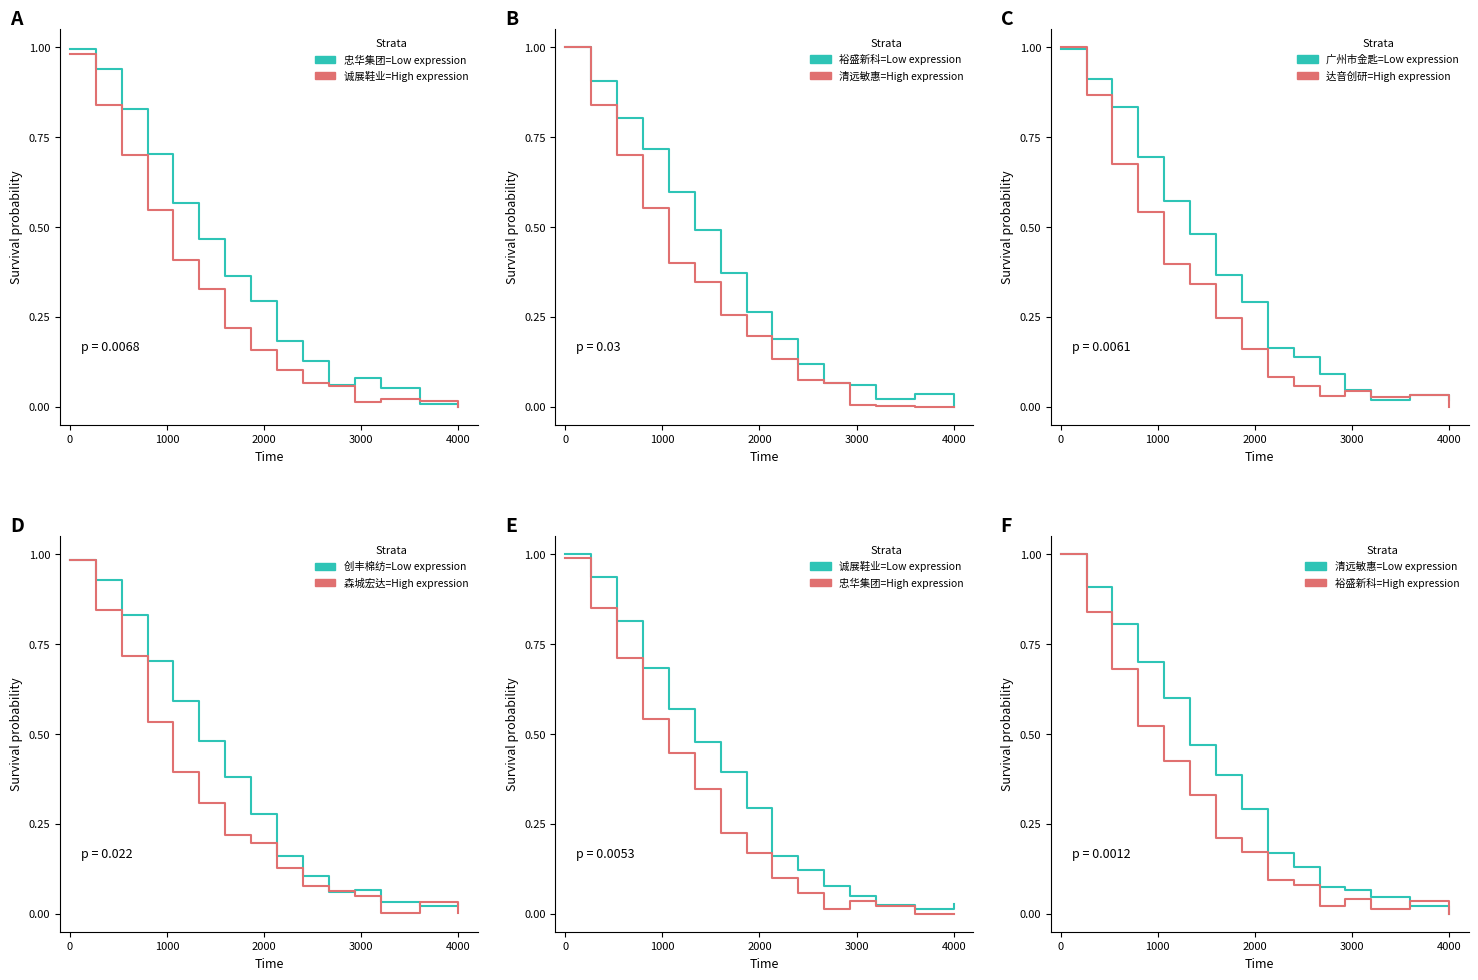

Rank the series by their maximum value, from highest to lowest.

Low expression, High expression